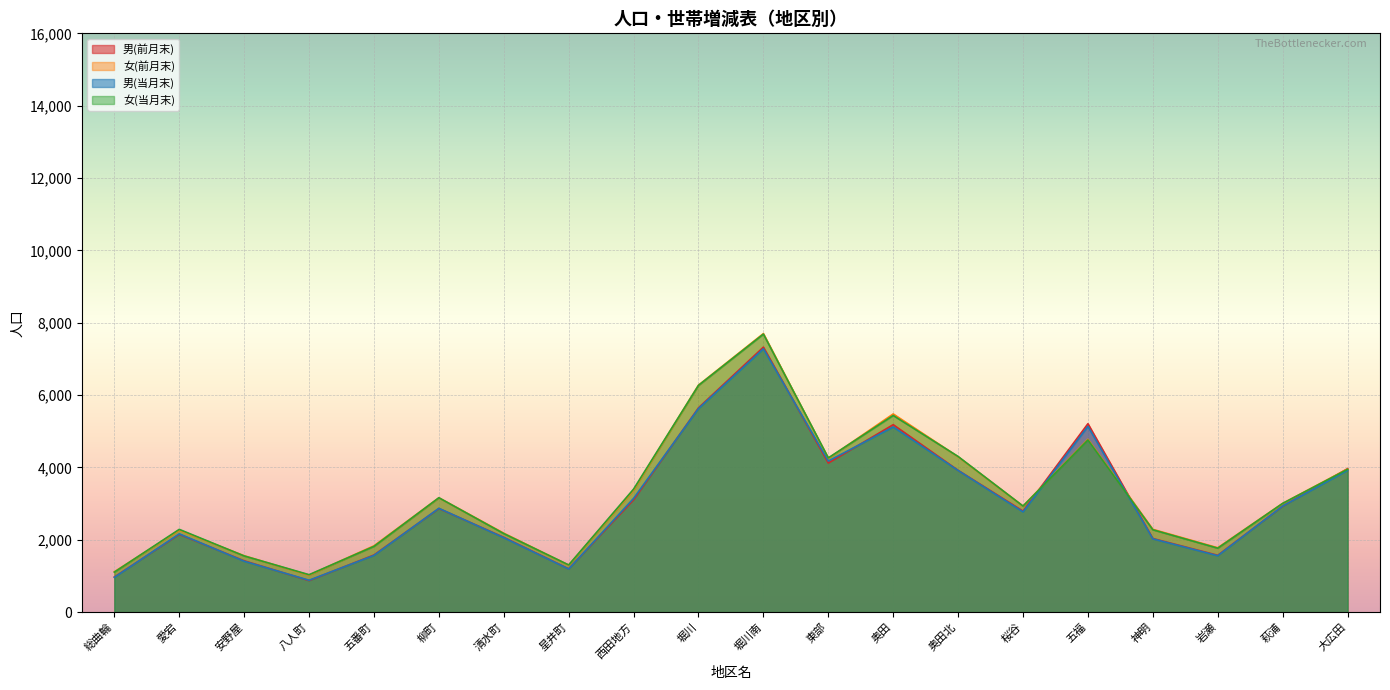

List the series in order of their peak value, lowest first.

男(当月末), 男(前月末), 女(当月末), 女(前月末)